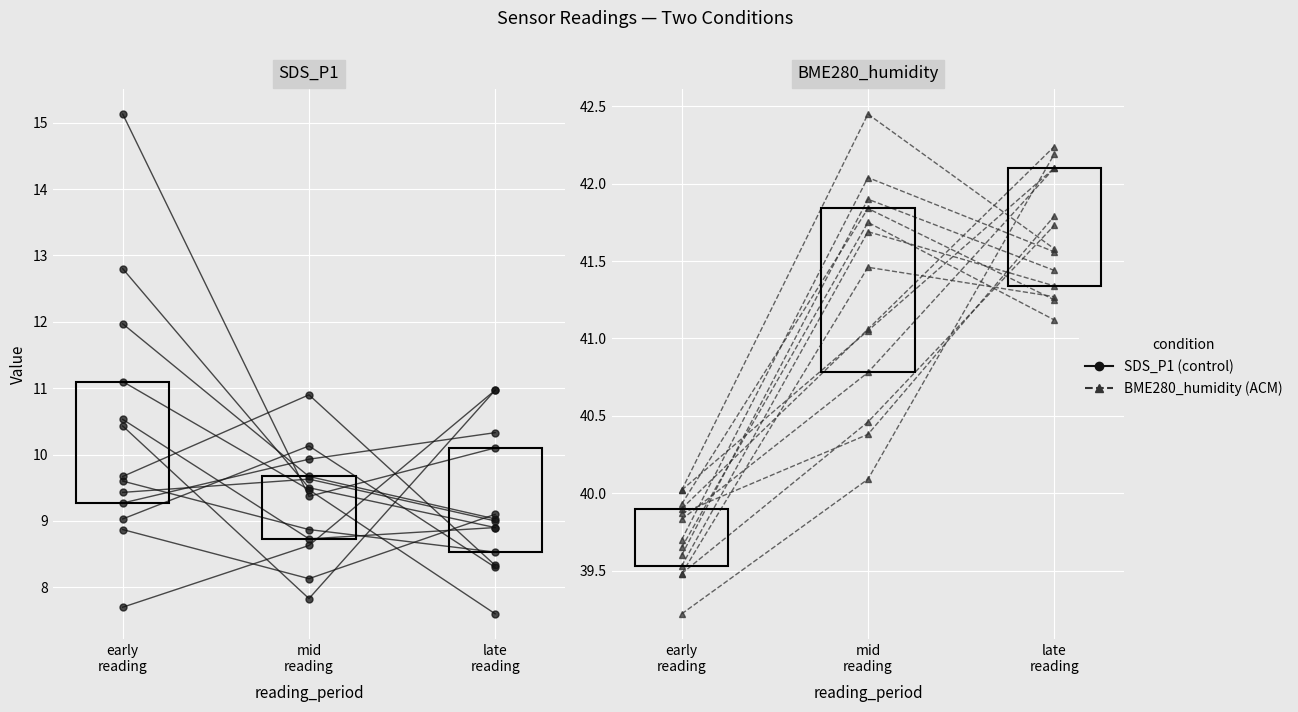

What is the label of the 1st point from the left?

early
reading